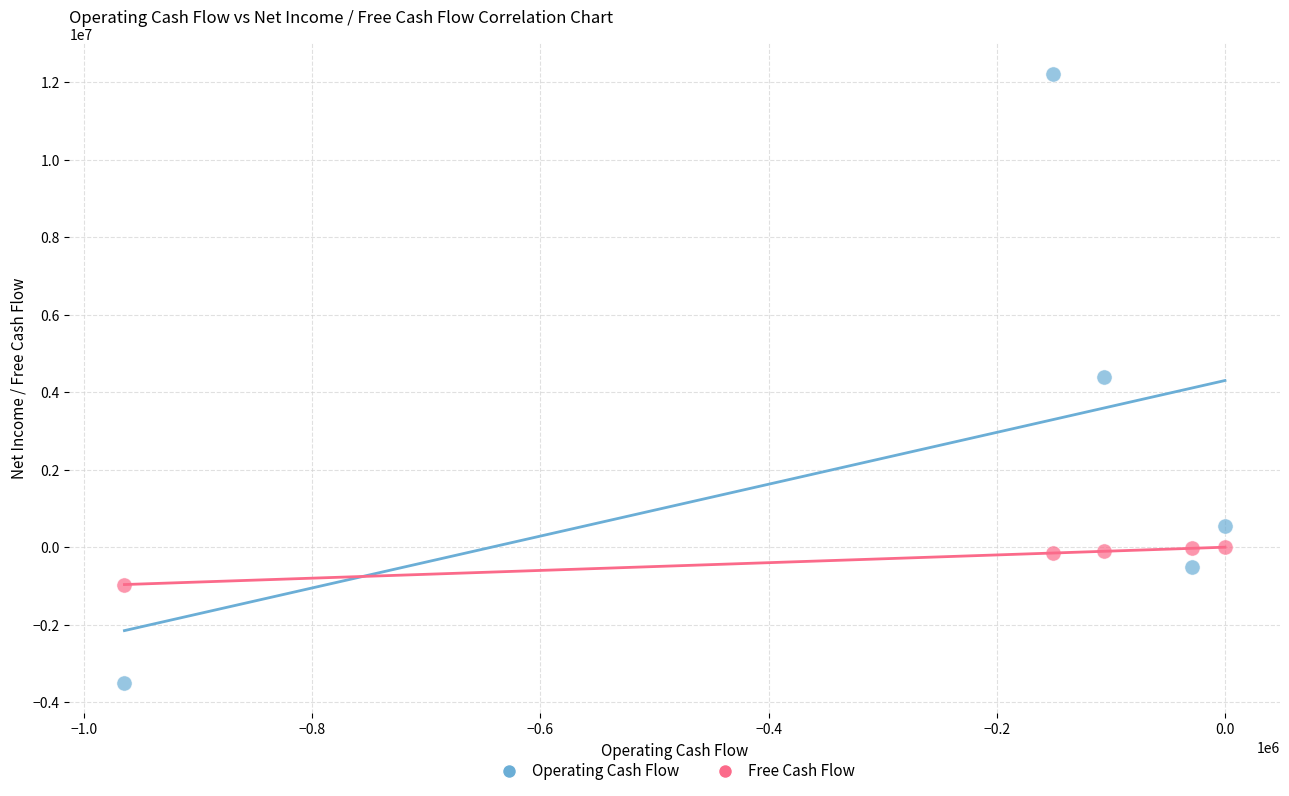

Which series reaches the minimum Y coordinate?

Operating Cash Flow